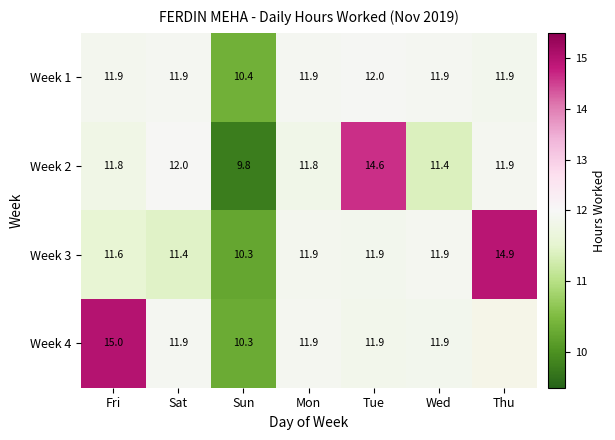

Which category has the highest value in the Week 2 series?

Tue